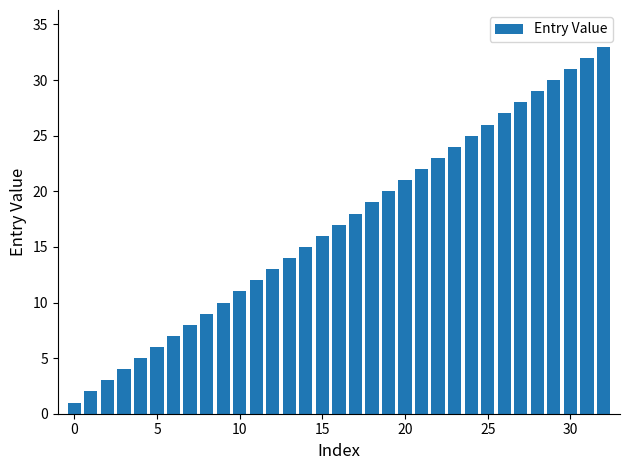

Does the chart contain any negative values?

No